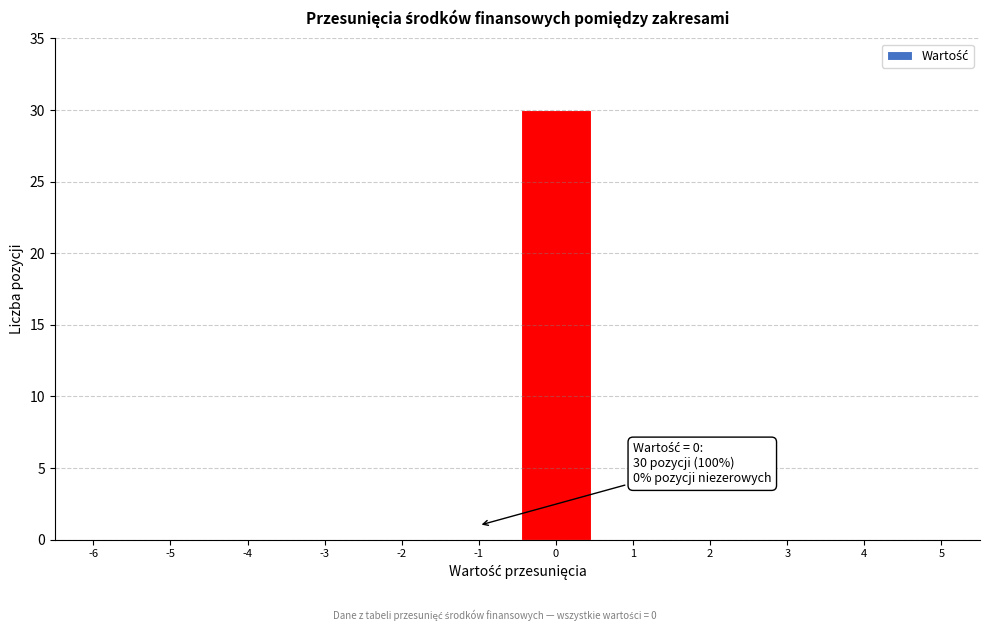

Reading left to right, what are all the values shown in this chart?

-6=0	-5=0	-4=0	-3=0	-2=0	-1=0	0=30	1=0	2=0	3=0	4=0	5=0